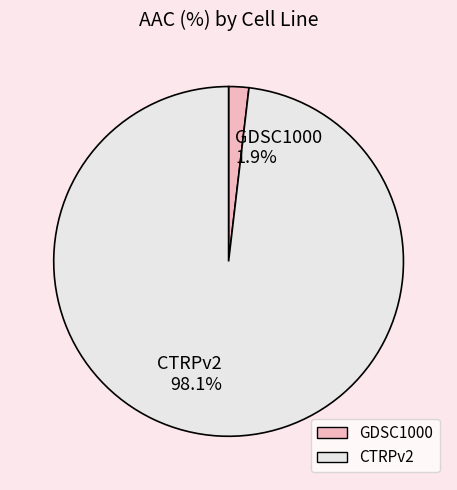

How many segments does this pie chart have?

2